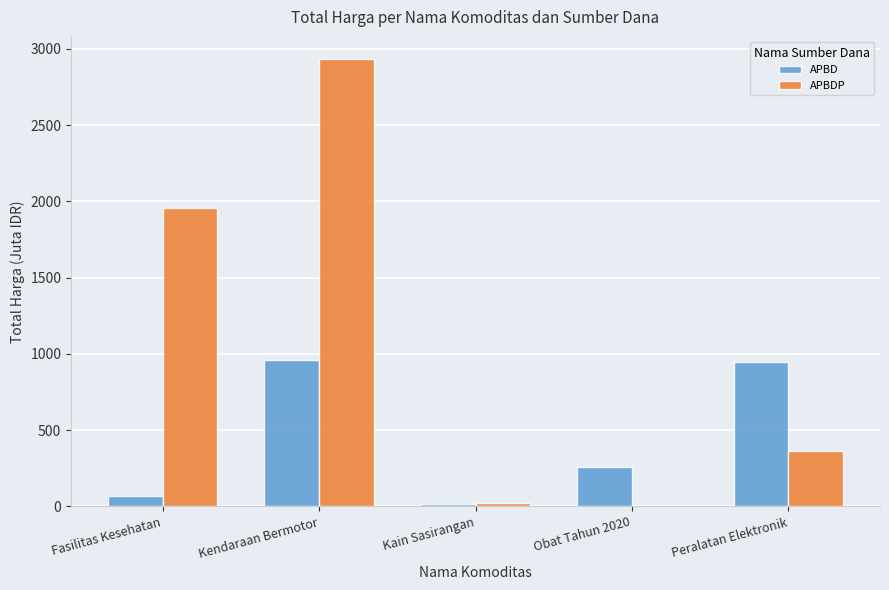

Which series changed the most between Fasilitas Kesehatan and Kain Sasirangan?

APBDP